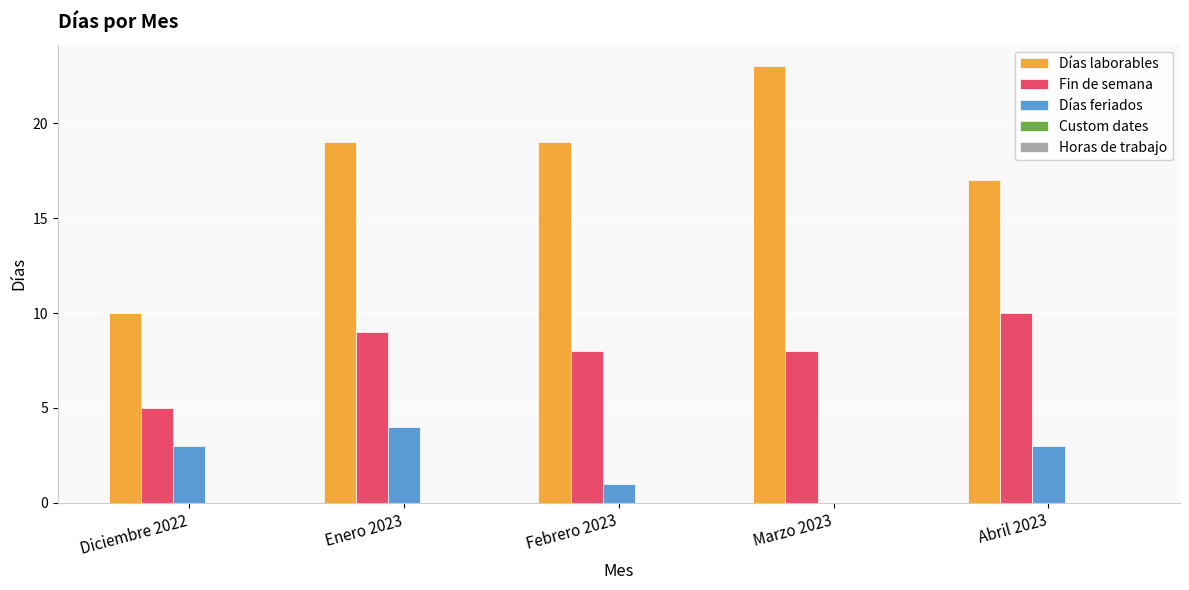

How many categories are shown in the chart?

5